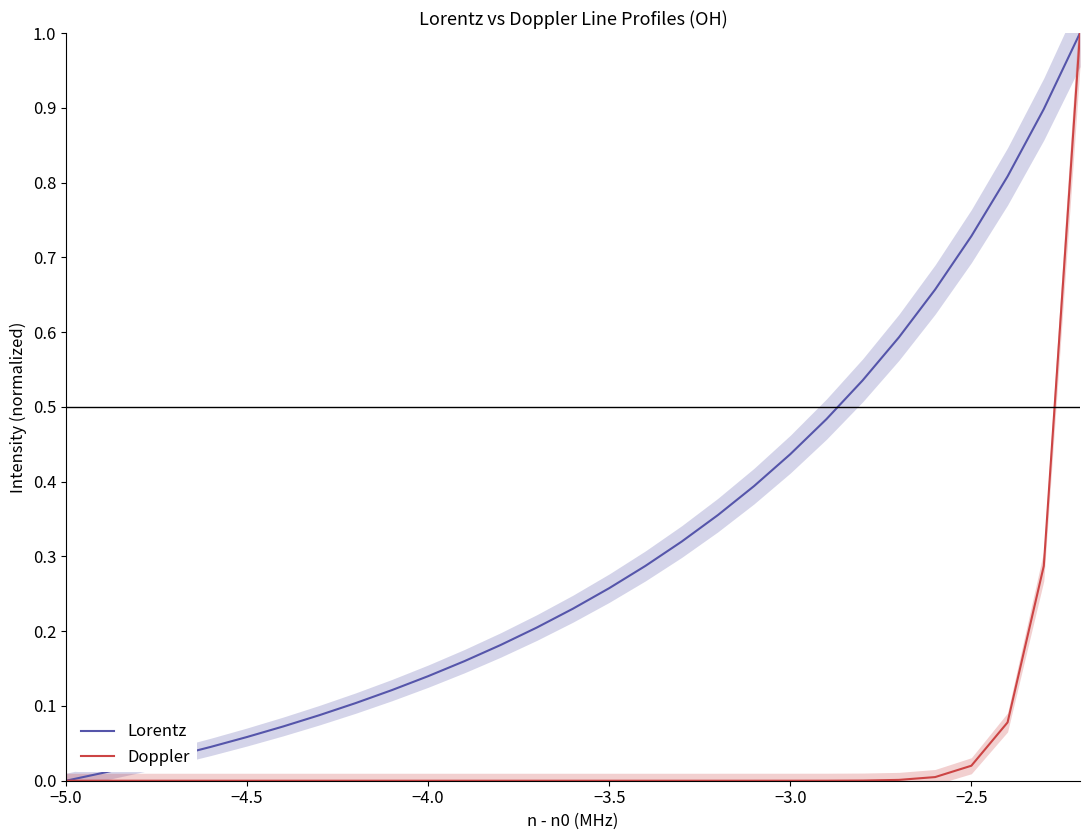

Reading left to right, transcribe all the data shown in this chart.

Lorentz: 0.0	0.0	0.0	0.0	0.0	0.1	0.1	0.1	0.1	0.1	0.1	0.2	0.2	0.2	0.2	0.3	0.3	0.3	0.4	0.4	0.4	0.5	0.5	0.6	0.7	0.7	0.8	0.9	1.0
Doppler: 0.0	0.0	0.0	0.0	0.0	0.0	0.0	0.0	0.0	0.0	0.0	0.0	0.0	0.0	0.0	0.0	0.0	0.0	0.0	0.0	0.0	0.0	0.0	0.0	0.0	0.0	0.1	0.3	1.0